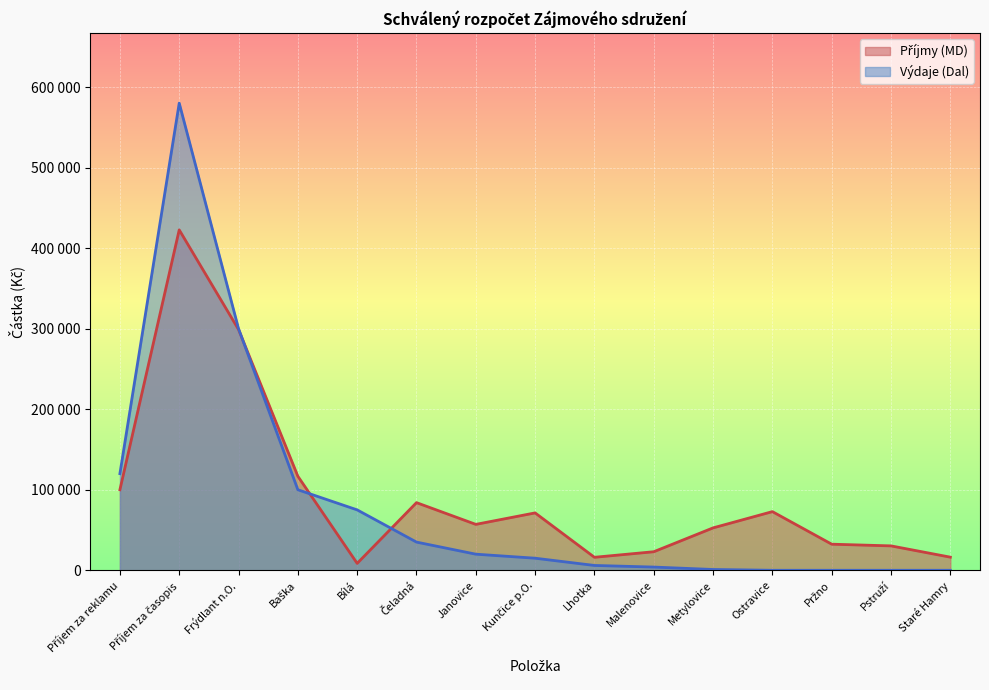

At which category does Příjmy (MD) reach its first local peak?

Příjem za časopis